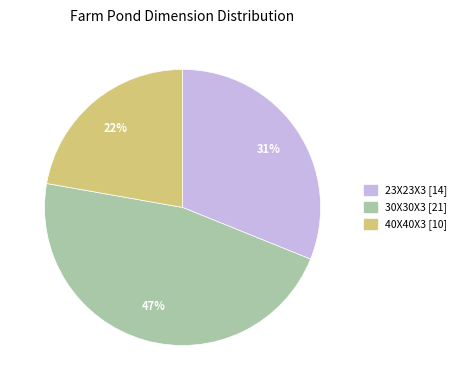

Does 30X30X3 represent more than half of the total?

No